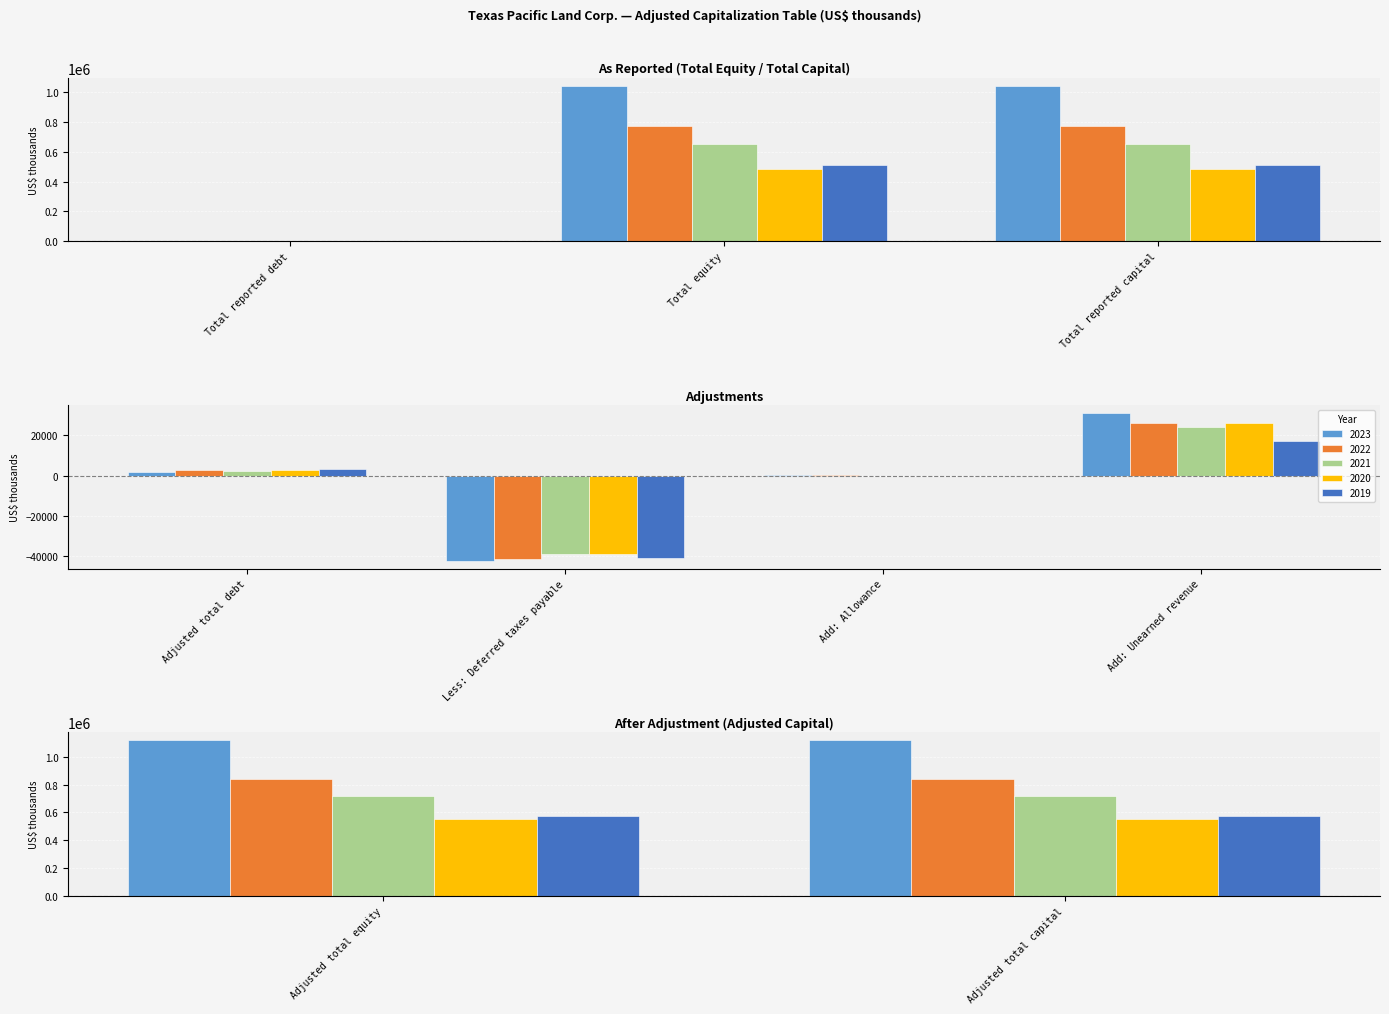

Which has a higher value, Adjusted total equity or Add: Allowance?

Adjusted total equity